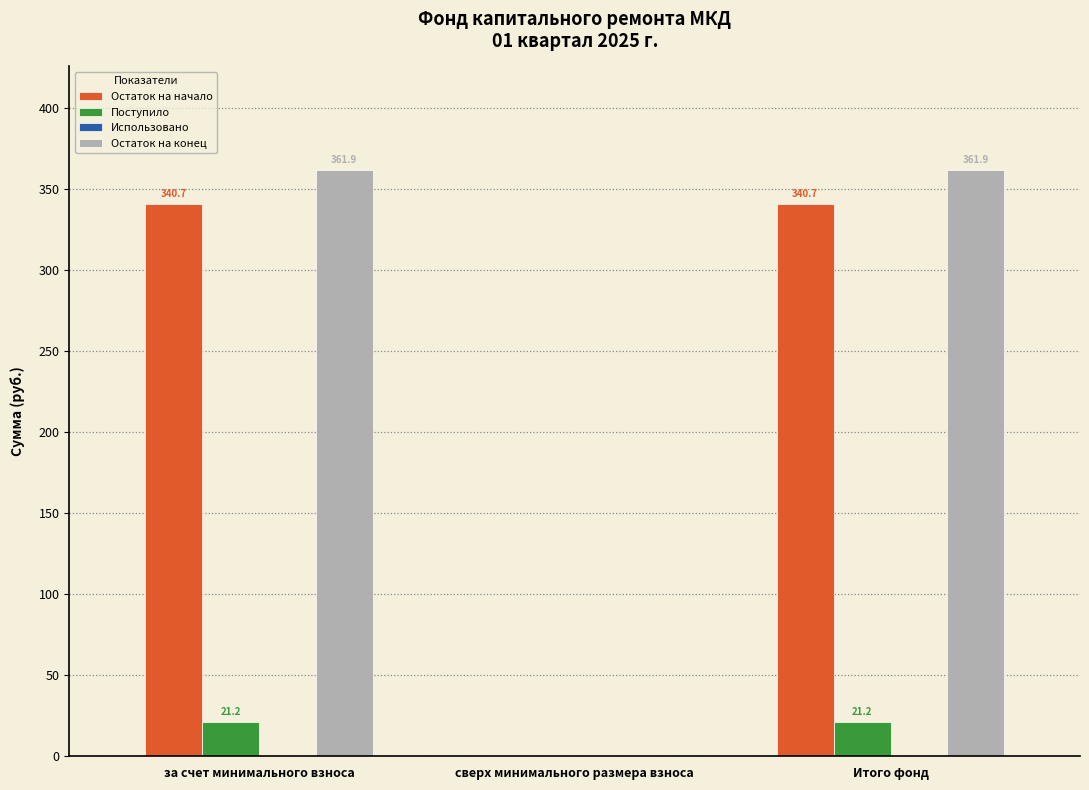

Reading left to right, what are all the values shown in this chart?

Остаток на начало: за счет минимального взноса=340.7	сверх минимального размера взноса=0.0	Итого фонд=340.7
Поступило: за счет минимального взноса=21.2	сверх минимального размера взноса=0.0	Итого фонд=21.2
Остаток на конец: за счет минимального взноса=361.9	сверх минимального размера взноса=0.0	Итого фонд=361.9